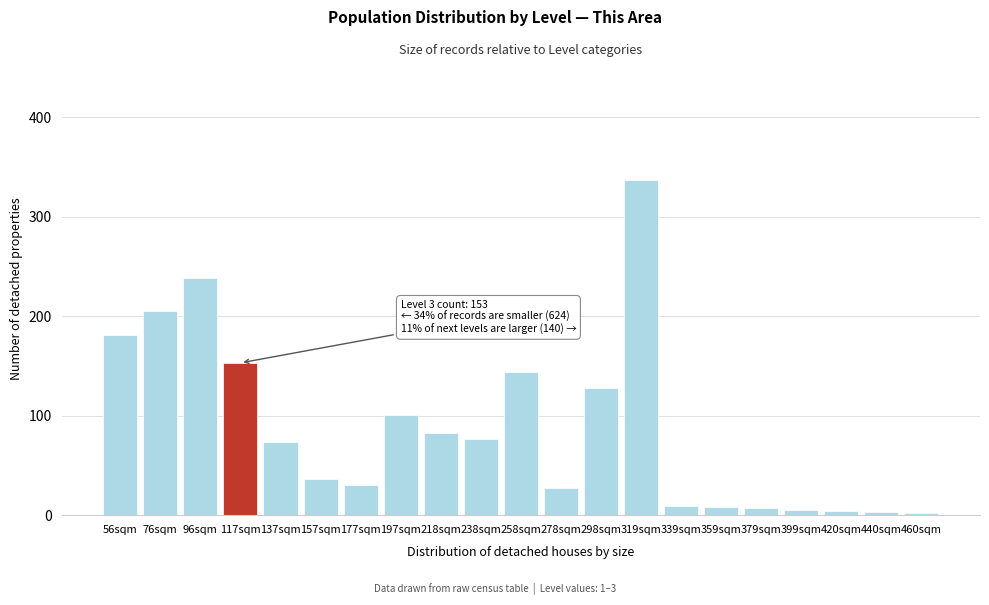

What is the sum of all values?

1852